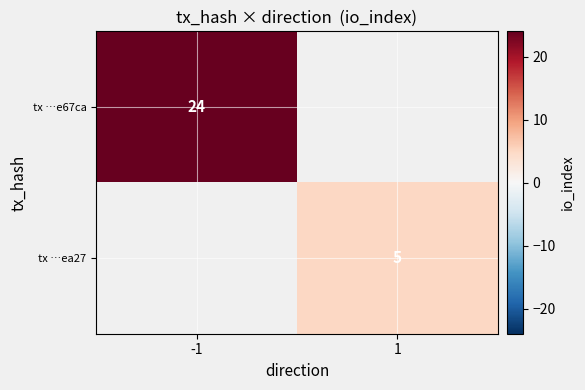

How many series are shown in this chart?

2